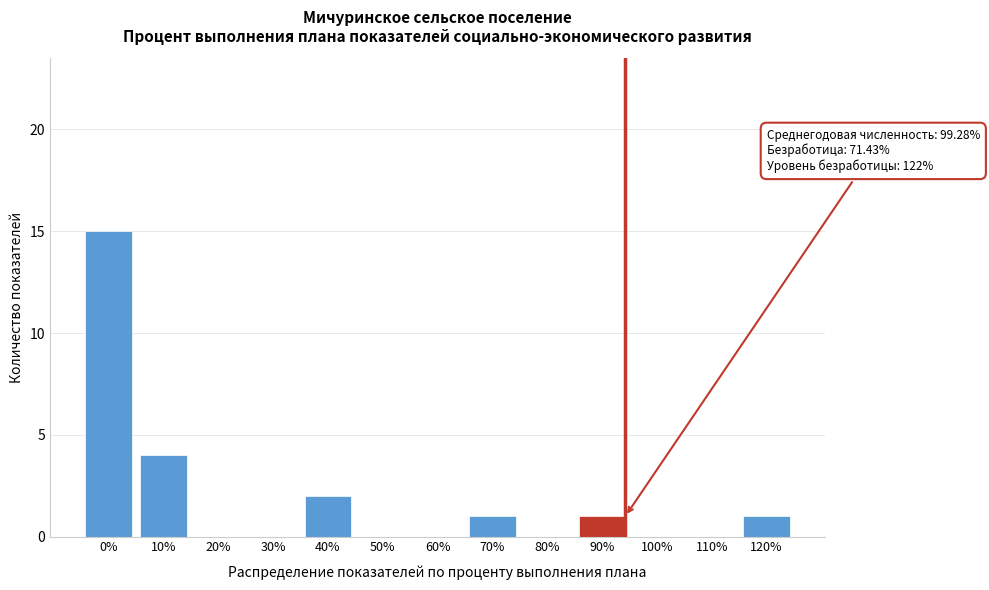

Reading right to left, transcribe all the data shown in this chart.

120%=1	110%=0	100%=0	90%=1	80%=0	70%=1	60%=0	50%=0	40%=2	30%=0	20%=0	10%=4	0%=15